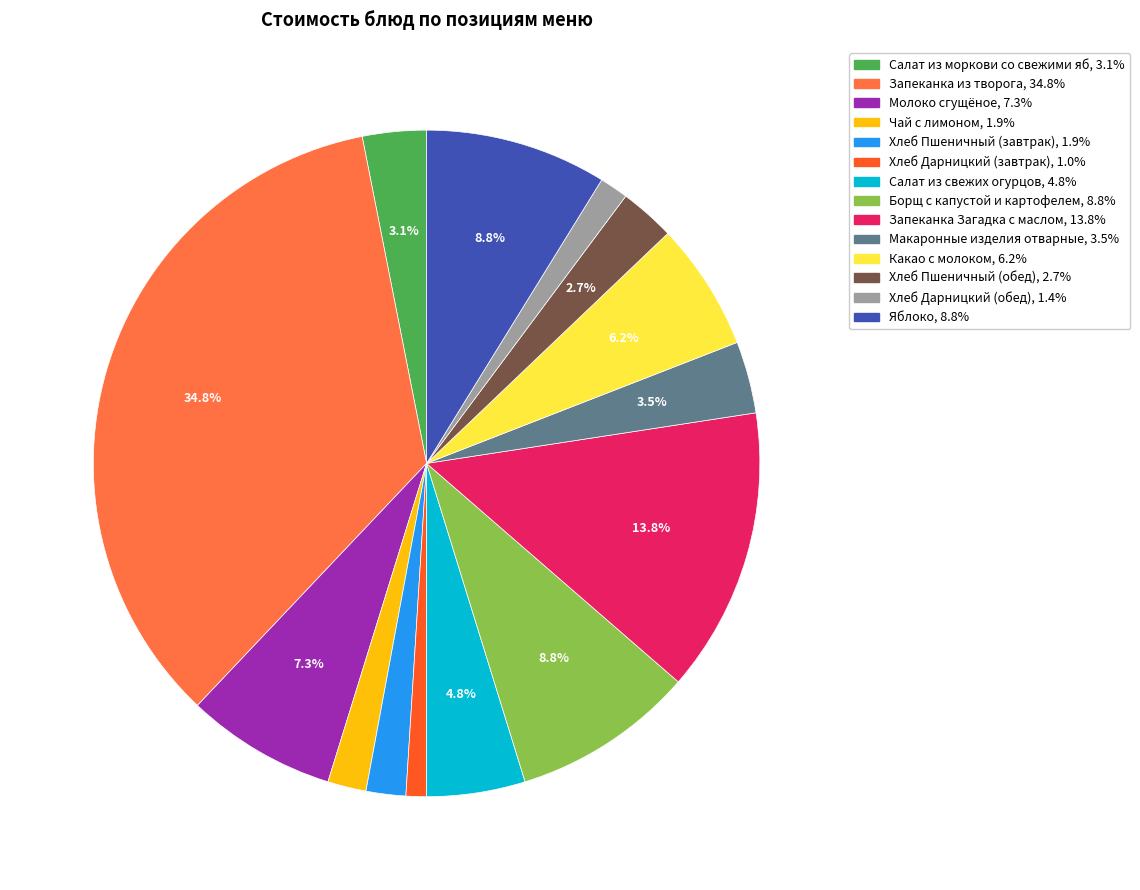

Is there any slice that represents more than half of the pie?

No